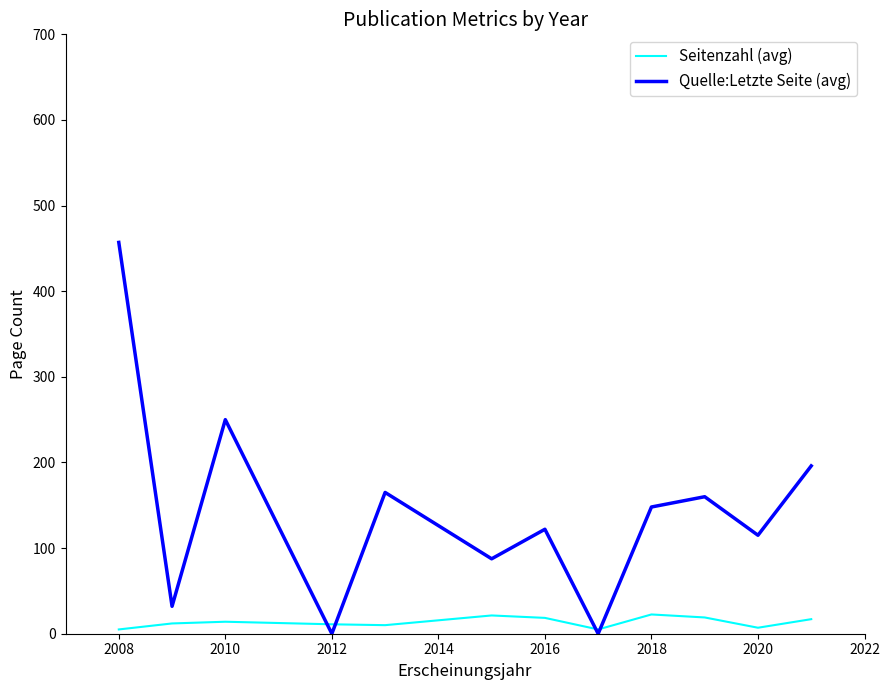

Which series has the largest total across all categories?

Quelle:Letzte Seite (avg)